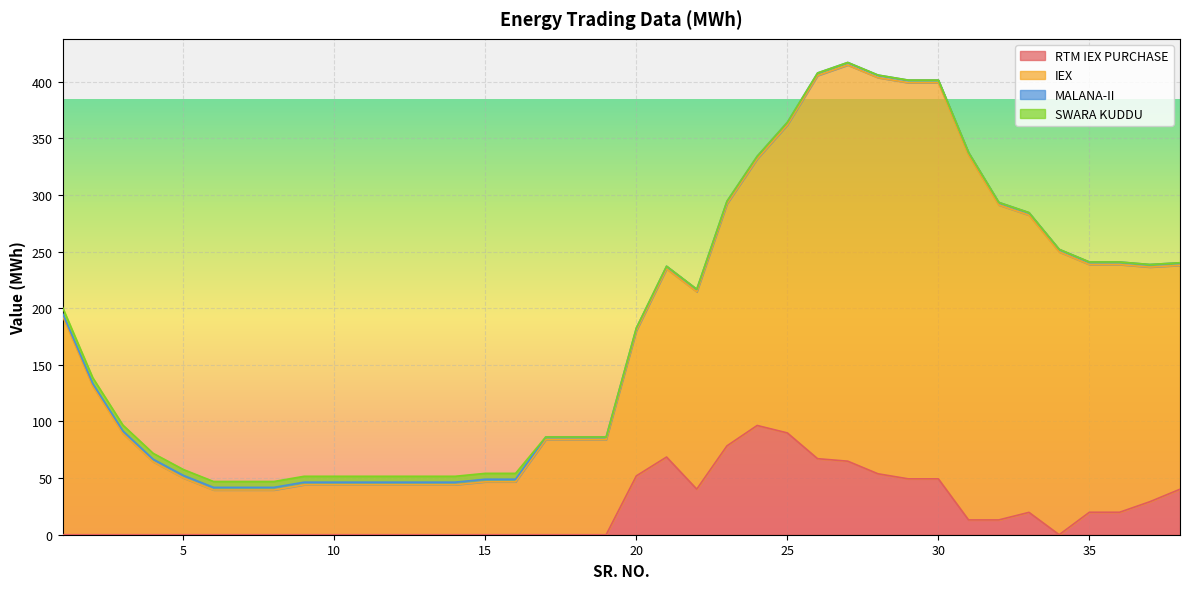

What is the value of the IEX point at the 5th from the left?

57.6